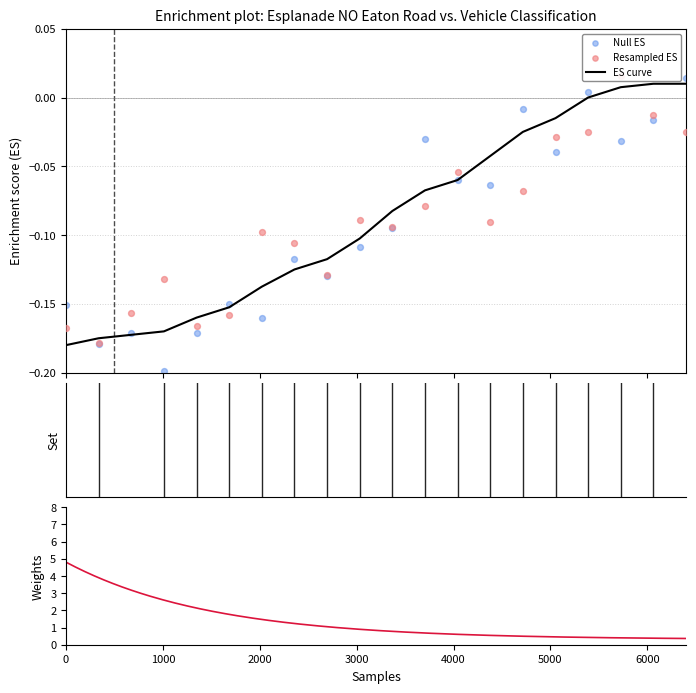

Is the value of Class 5 at 1300 greater than the value of Class 2 at 2100?

No